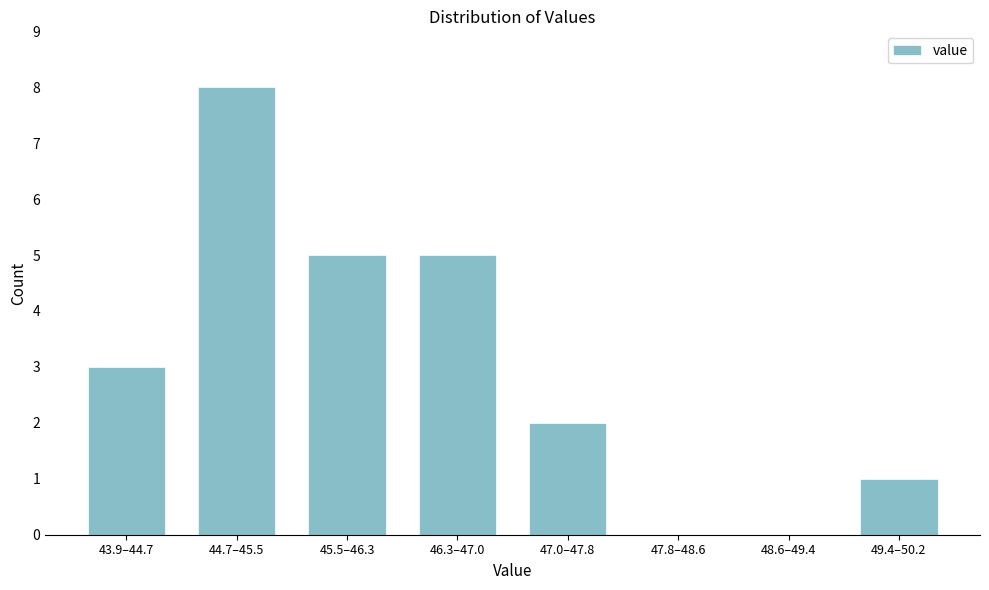

Reading left to right, what are all the values shown in this chart?

43.9–44.7=3	44.7–45.5=8	45.5–46.3=5	46.3–47.0=5	47.0–47.8=2	47.8–48.6=0	48.6–49.4=0	49.4–50.2=1